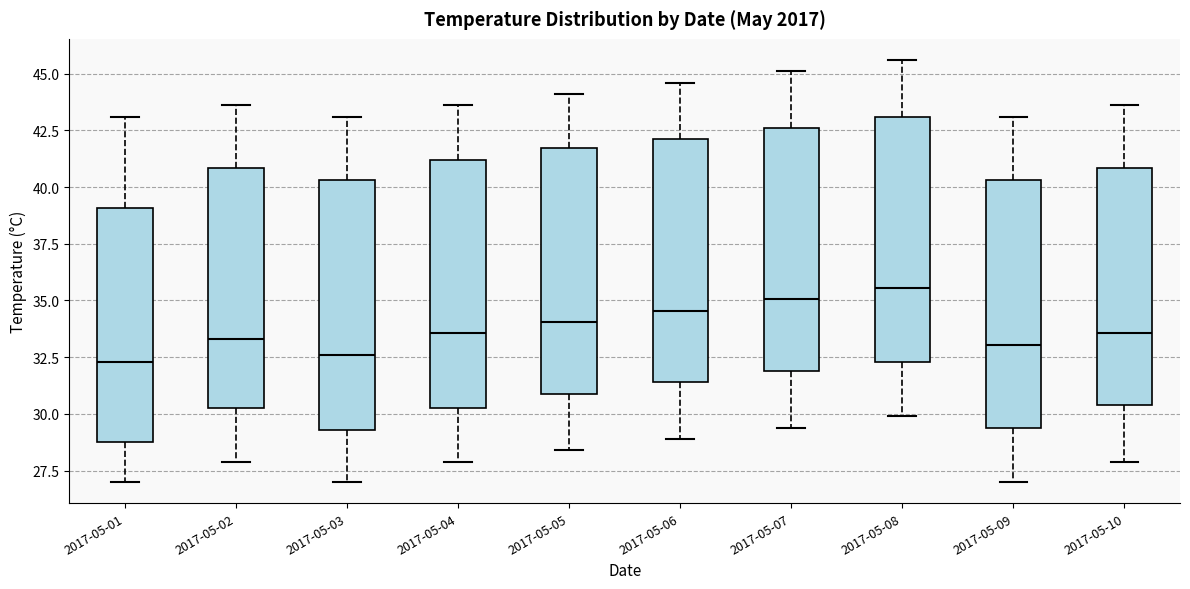

Where is the lower edge of the box for 2017-05-06 on the y-axis? The values are not printed on the chart, so give them approximately, as read against the axis.

31.5